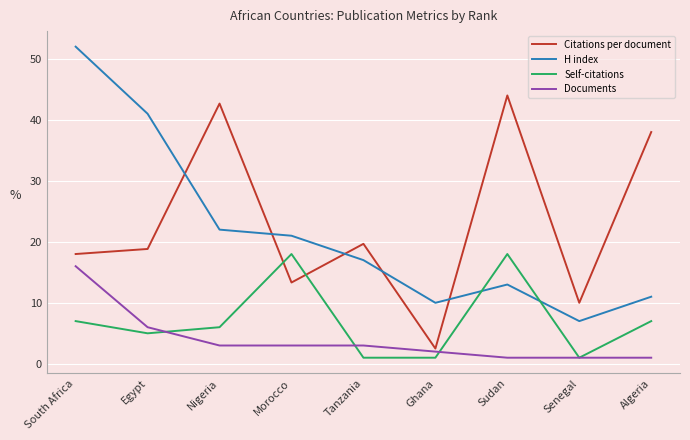

What are all the series names shown in the legend?

Citations per document, H index, Self-citations, Documents